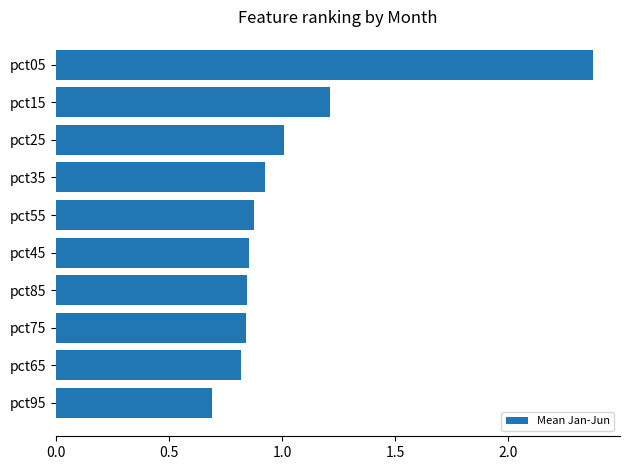

At which label is the value closest to 1?

pct25